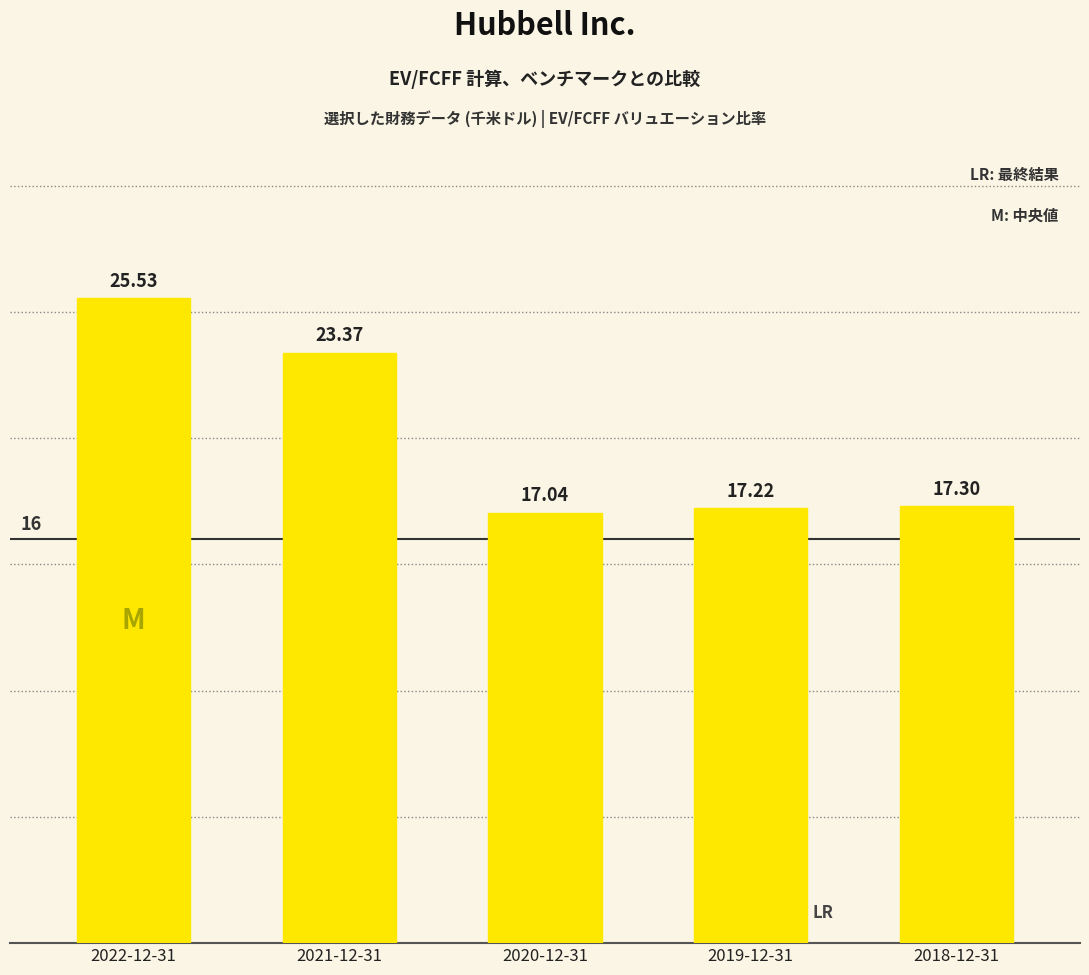

Reading left to right, list all the values displayed in this chart.

25.5	23.4	17.0	17.2	17.3